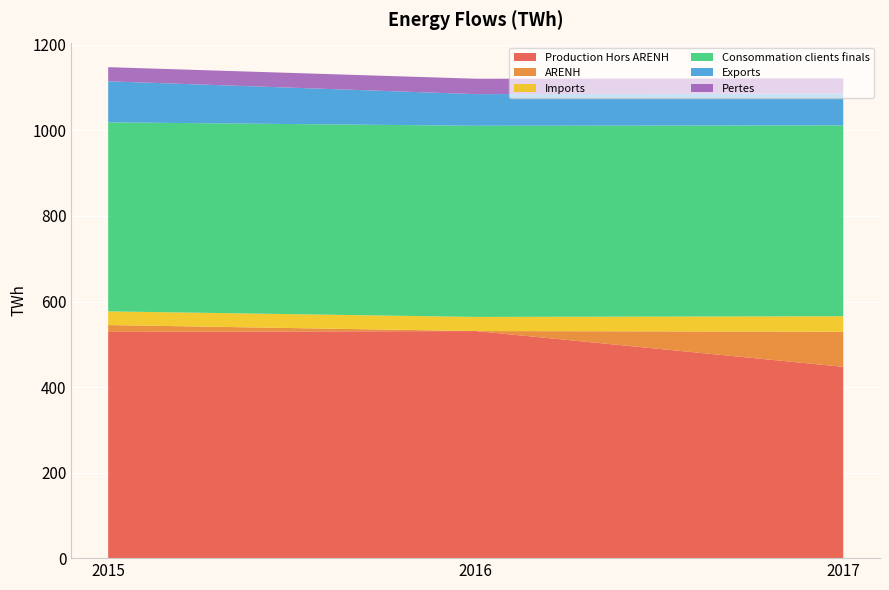

Reading right to left, extract all data points from this chart.

Production Hors ARENH: 2017=447.3	2016=531.0	2015=529.0
ARENH: 2017=82.1	2016=0.0	2015=16.0
Imports: 2017=36.2	2016=33.0	2015=32.0
Consommation clients finals: 2017=446.3	2016=447.0	2015=442.0
Exports: 2017=74.2	2016=74.0	2015=96.0
Pertes: 2017=35.7	2016=36.0	2015=33.0